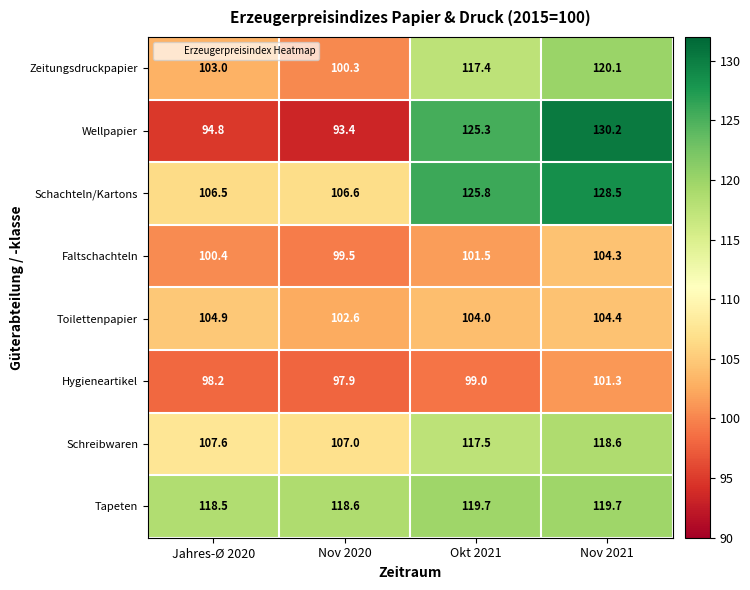

Which category has the highest value across all series?

Nov 2021